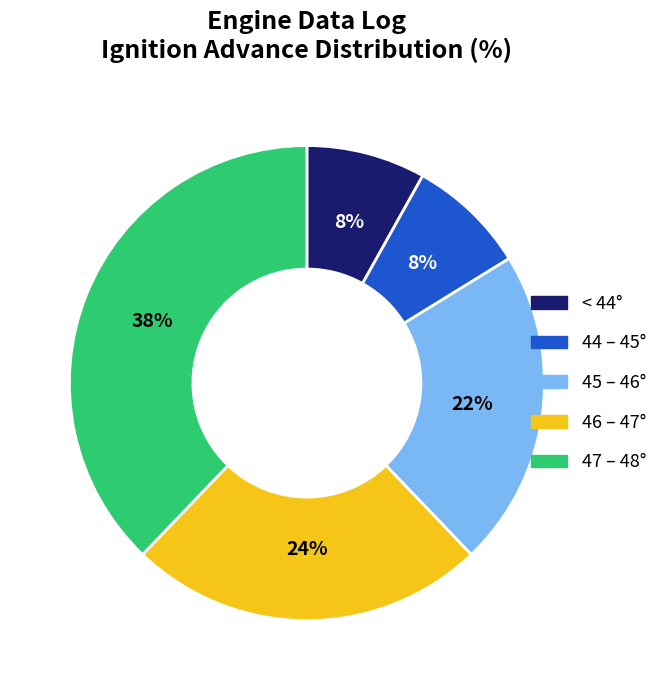

To the nearest percent, what is the difference between the largest and smallest slice percentages?

30%